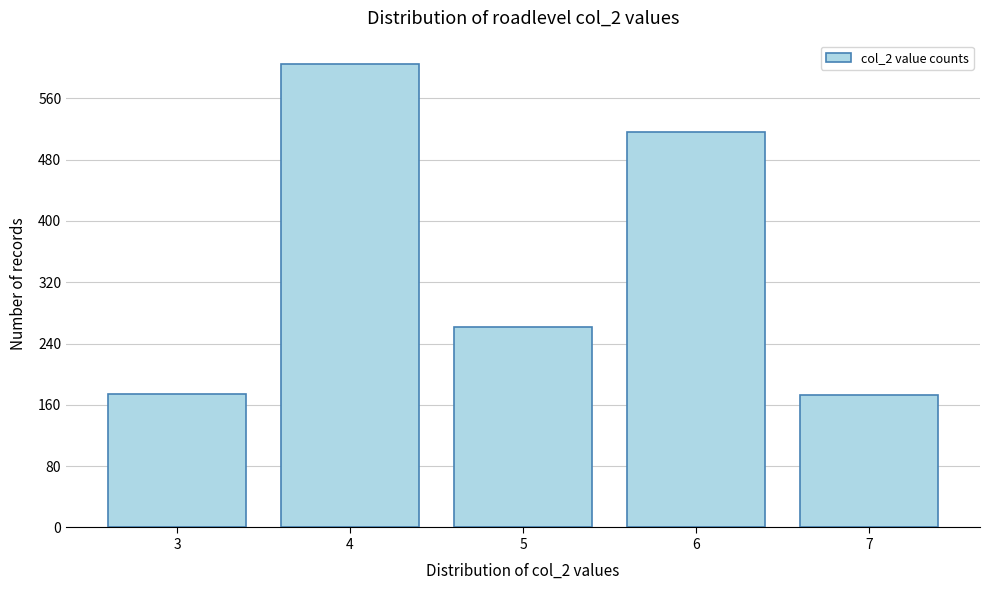

What is the height of the bar covering 3.5 to 4.5 on the x-axis? The values are not printed on the chart, so give them approximately, as read against the axis.

610